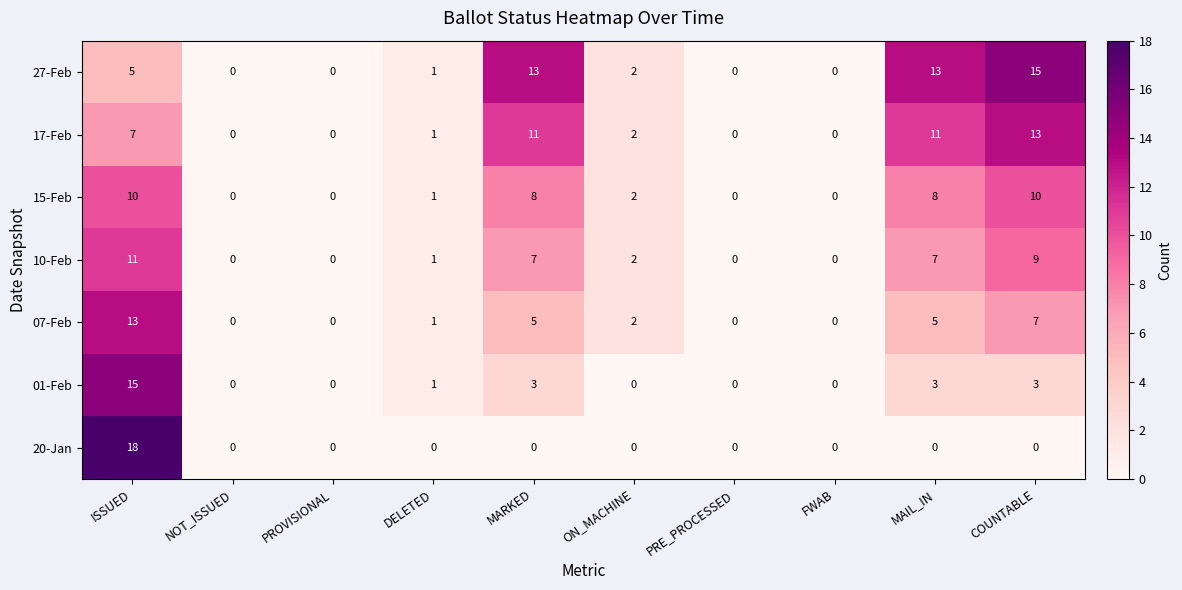

How many categories are shown in the chart?

10